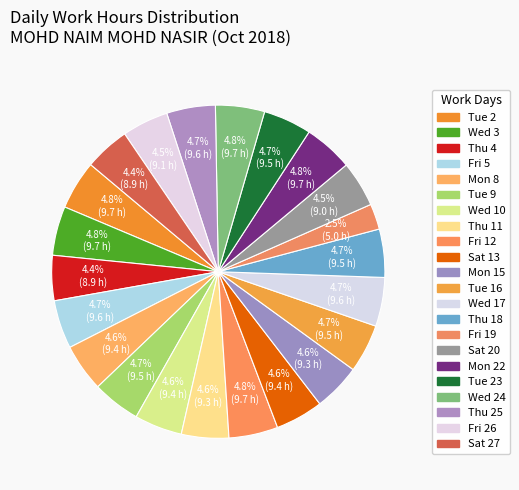

How many segments does this pie chart have?

22